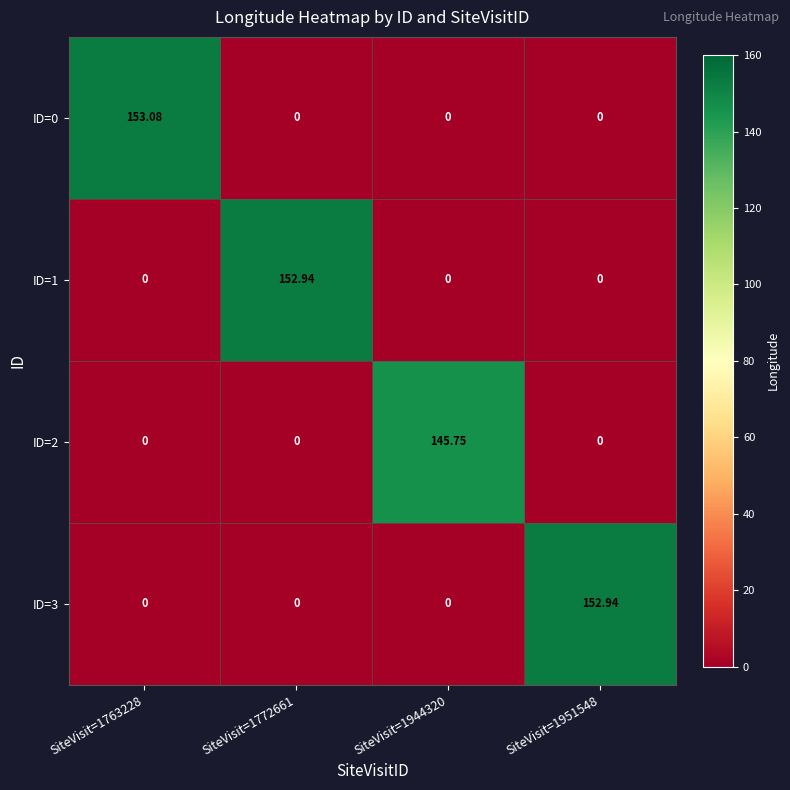

Between SiteVisit=1944320 and SiteVisit=1951548, which series saw the biggest shift?

ID=3